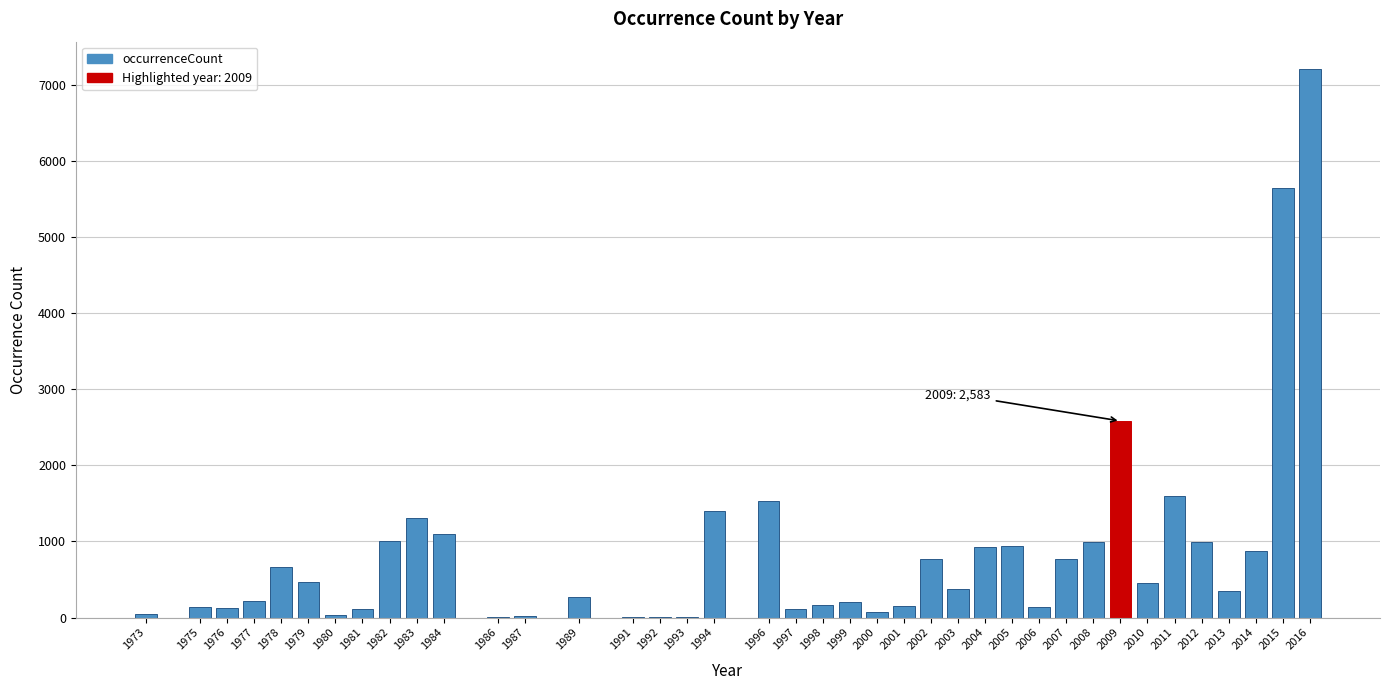

What is the ratio of the value at 2008 to the value at 1978?

1.5